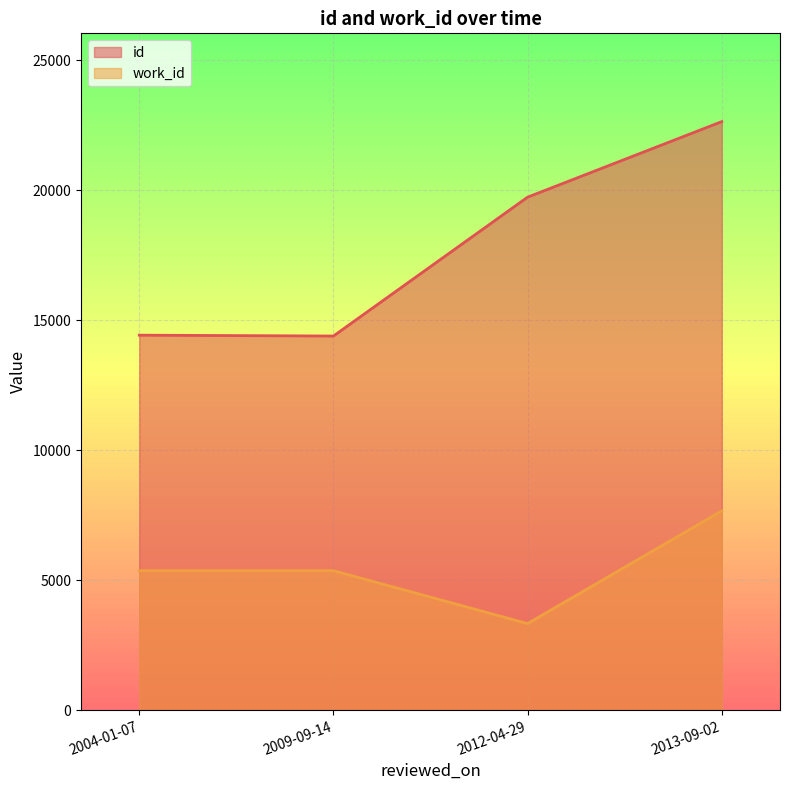

Read the work_id value at 2004-01-07.

5366